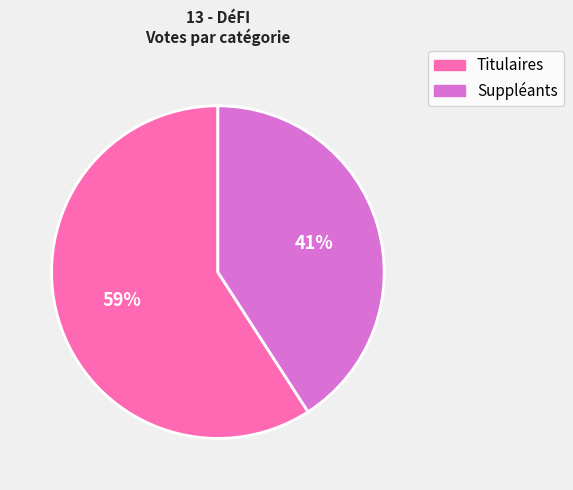

What percentage is the Suppléants slice, to the nearest percent?

41%